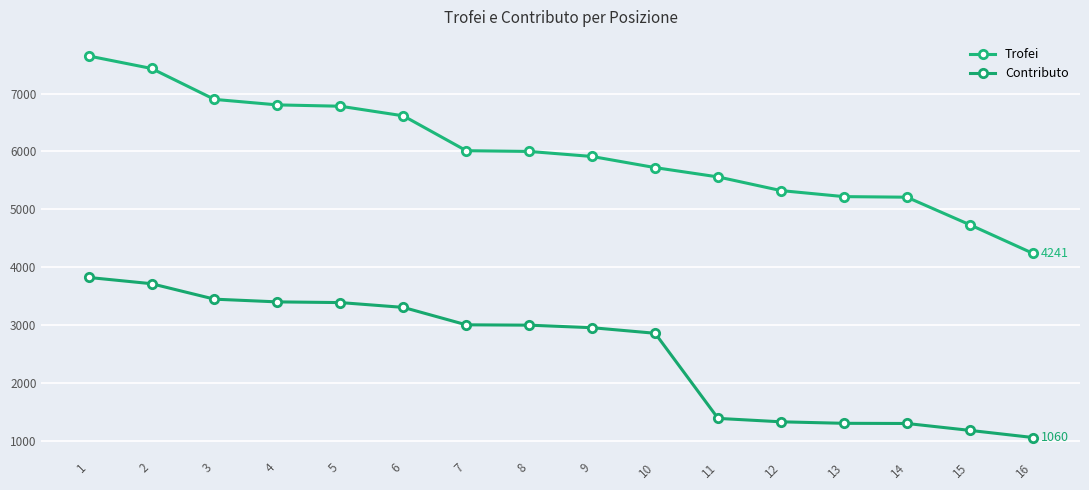

True or false: Trofei has more than 1 points higher than both neighbors.

False